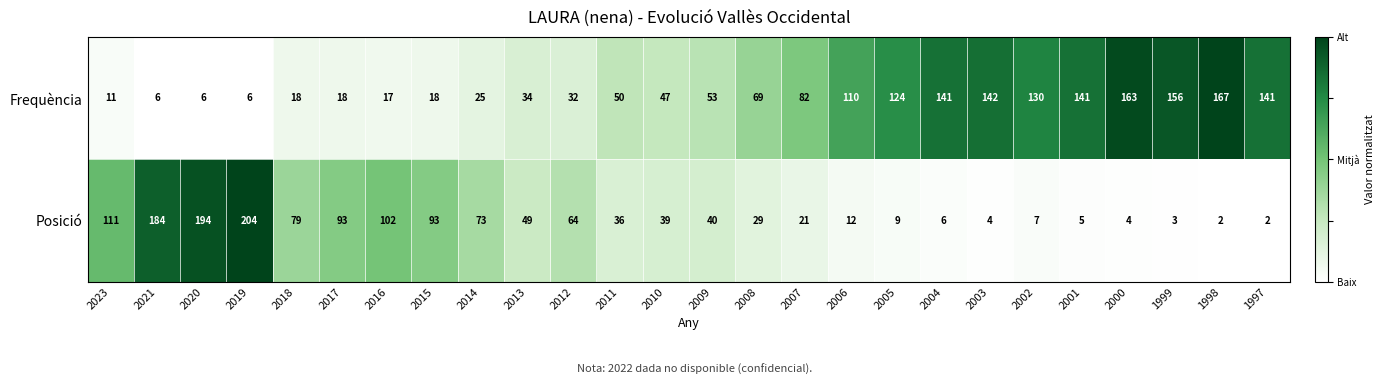

At how many categories does at least one series exceed 118?

12